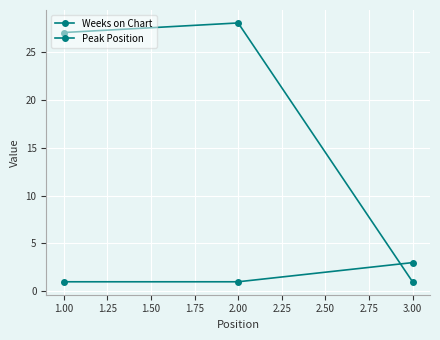

How many lines are shown in the chart?

2